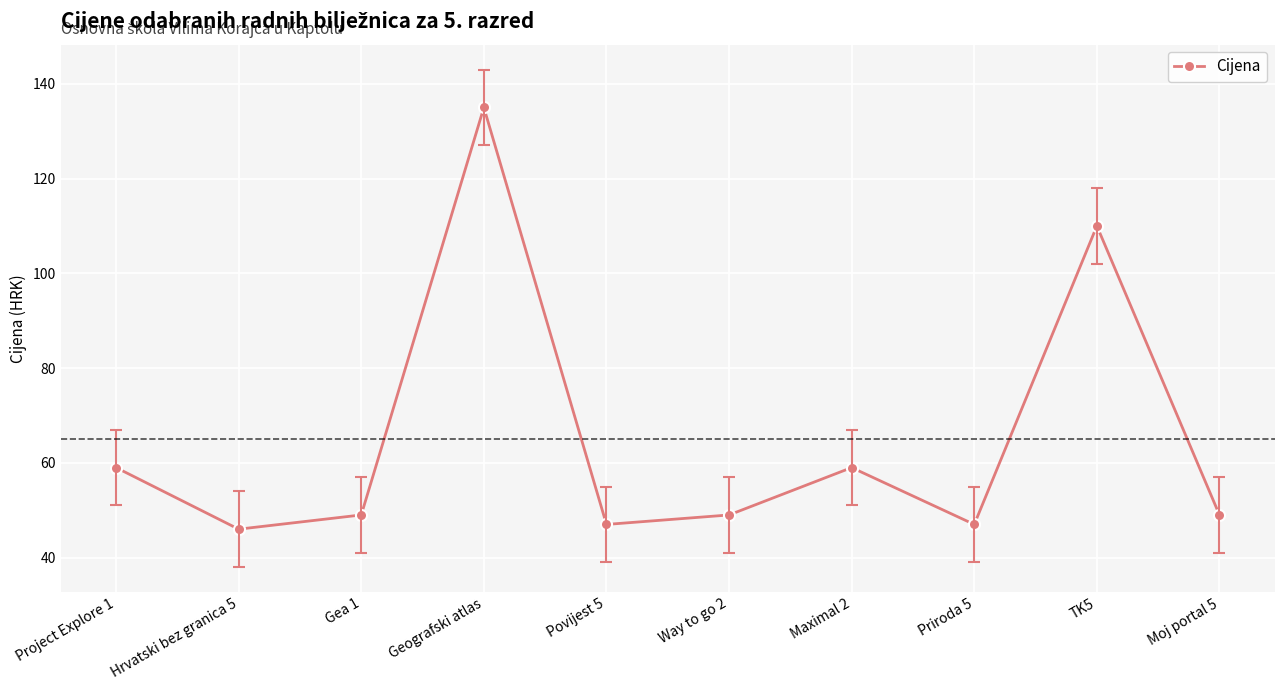

True or false: the data shows 15 at Hrvatski bez granica 5.

False